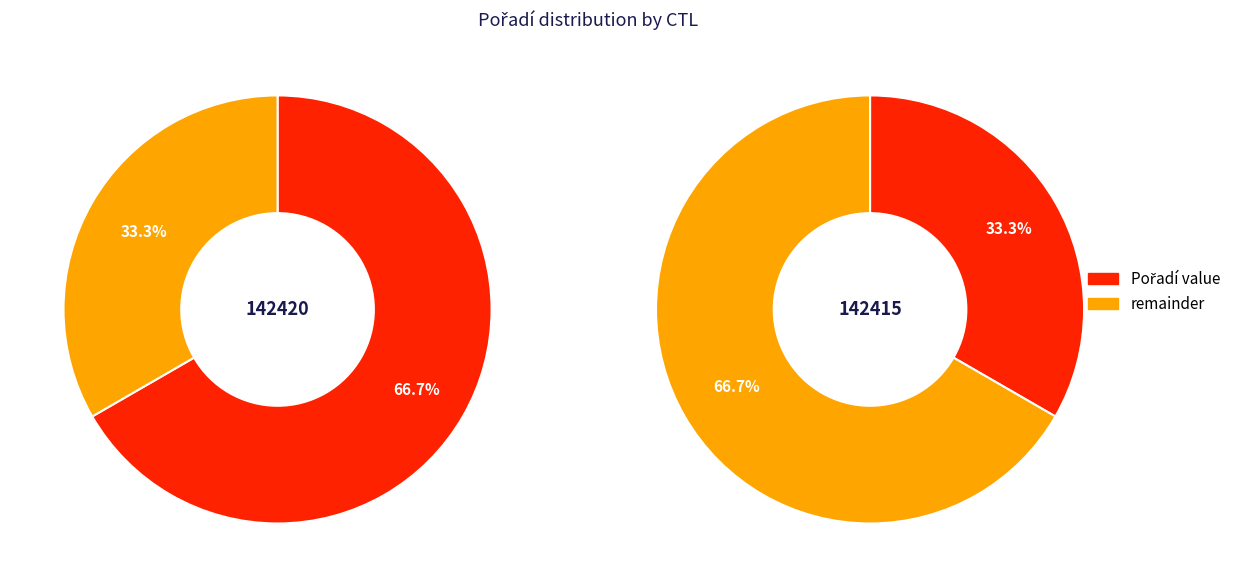

Which category has the smallest portion of the pie?

142415